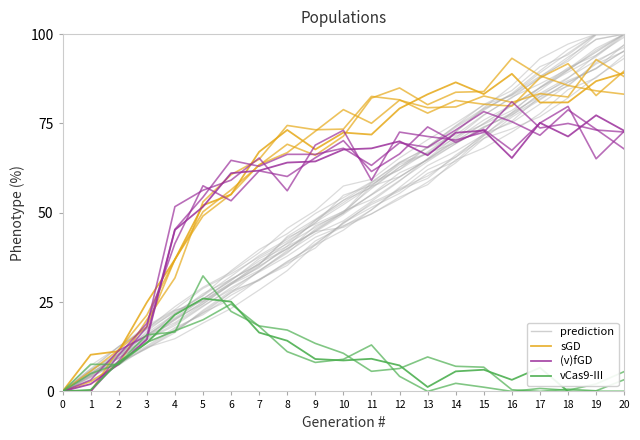

How many interior local peaks does the (v)fGD series have?

4